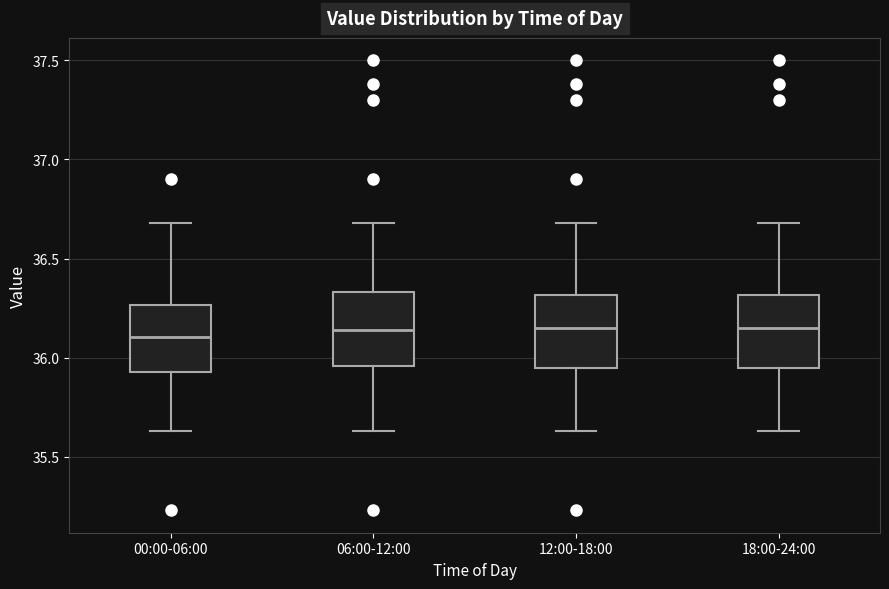

Reading left to right, transcribe this box plot: for each box, give where its median line is, the range the box spans, and where its two whiskers end, as read against the y-axis. The values are not printed on the chart, so give them approximately, as read against the axis.

00:00-06:00: median 36.10, box 35.95 to 36.25, whiskers 35.65 to 36.70
06:00-12:00: median 36.15, box 35.95 to 36.35, whiskers 35.65 to 36.70
12:00-18:00: median 36.15, box 35.95 to 36.30, whiskers 35.65 to 36.70
18:00-24:00: median 36.15, box 35.95 to 36.30, whiskers 35.65 to 36.70